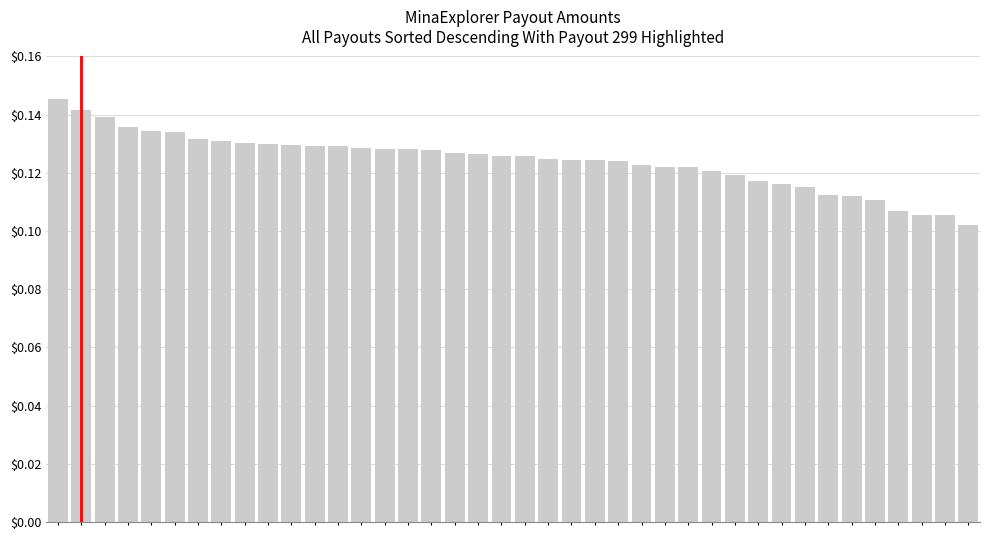

What is the sum of all values?

5.0